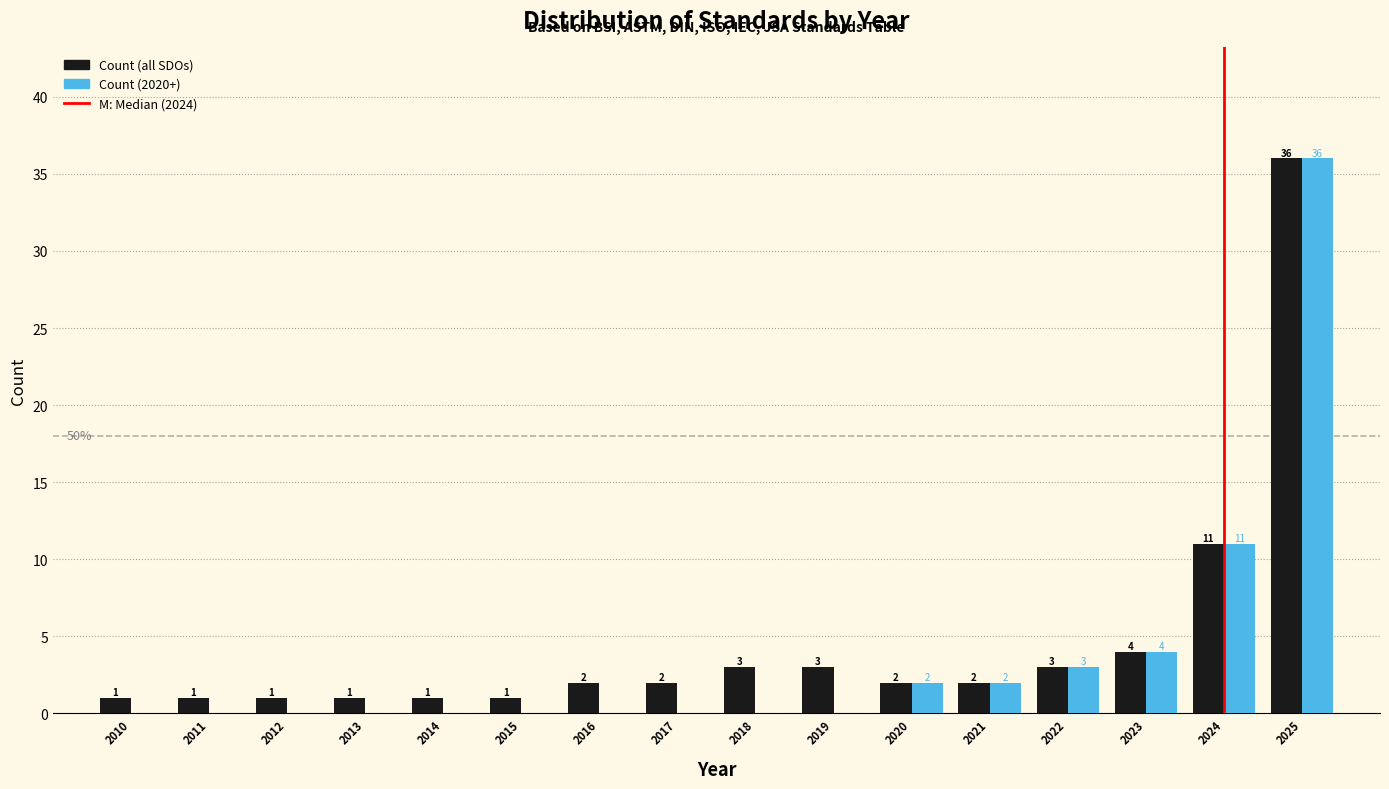

Reading left to right, what are all the values shown in this chart?

Count (all SDOs): 2010=1	2011=1	2012=1	2013=1	2014=1	2015=1	2016=2	2017=2	2018=3	2019=3	2020=2	2021=2	2022=3	2023=4	2024=11	2025=36
Count (2020+): 2010=0	2011=0	2012=0	2013=0	2014=0	2015=0	2016=0	2017=0	2018=0	2019=0	2020=2	2021=2	2022=3	2023=4	2024=11	2025=36